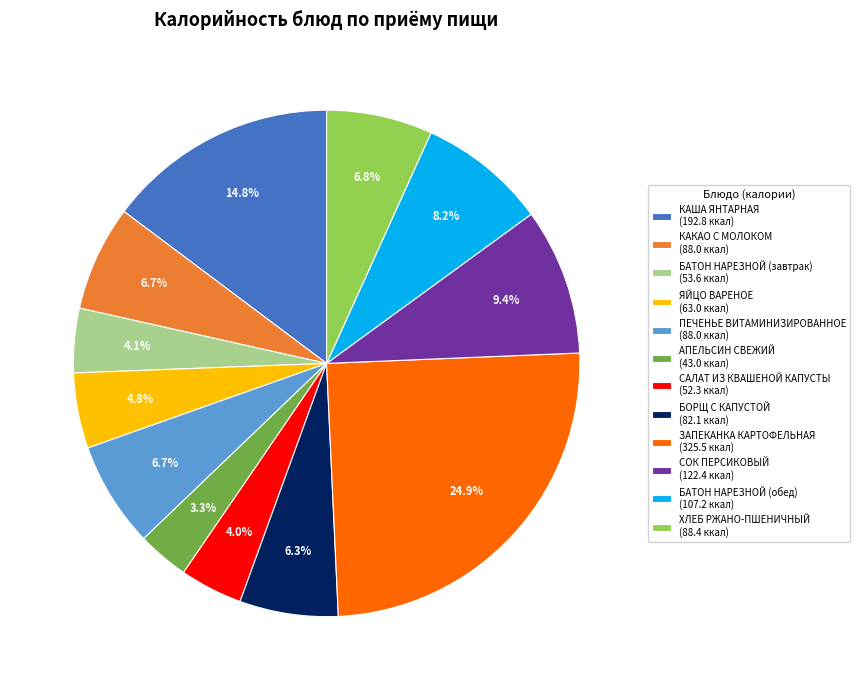

Is the sum of БАТОН НАРЕЗНОЙ (завтрак) and БОРЩ С КАПУСТОЙ greater than half?

No